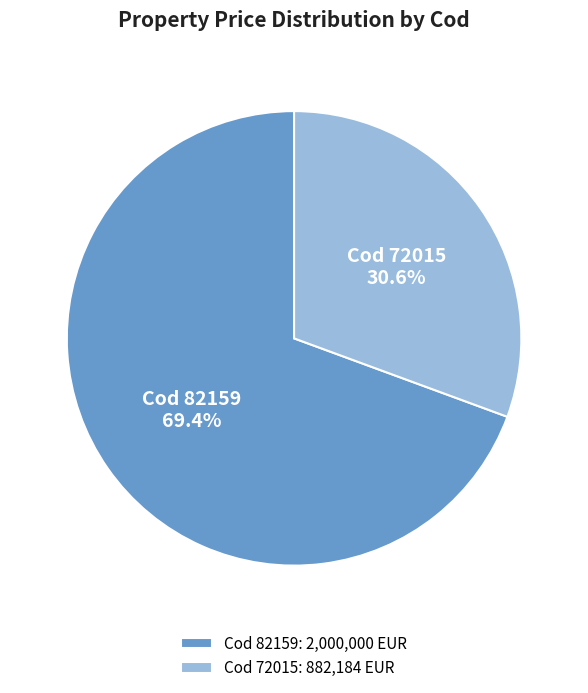

Which slice represents more than half of the pie?

Cod 82159: 2,000,000 EUR